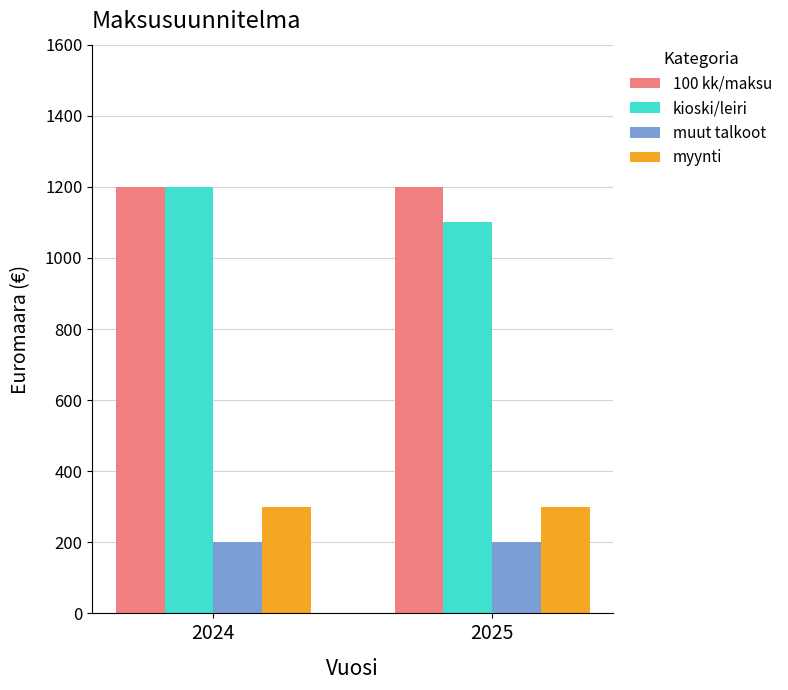

At how many categories does at least one series exceed 820?

2